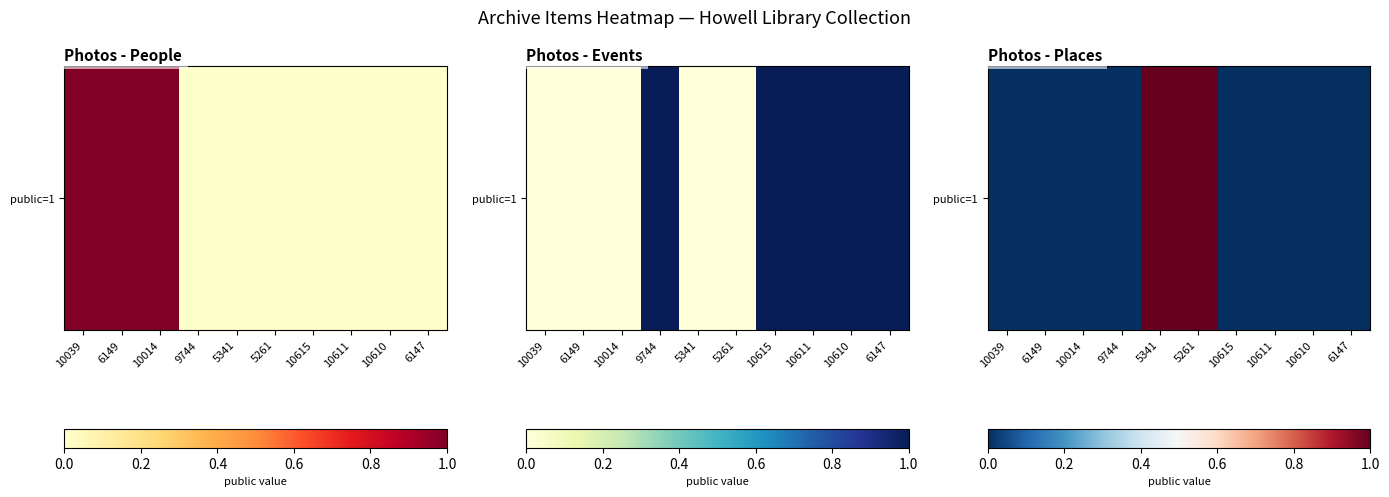

Which has a higher value, 10611 or 6149?

10611